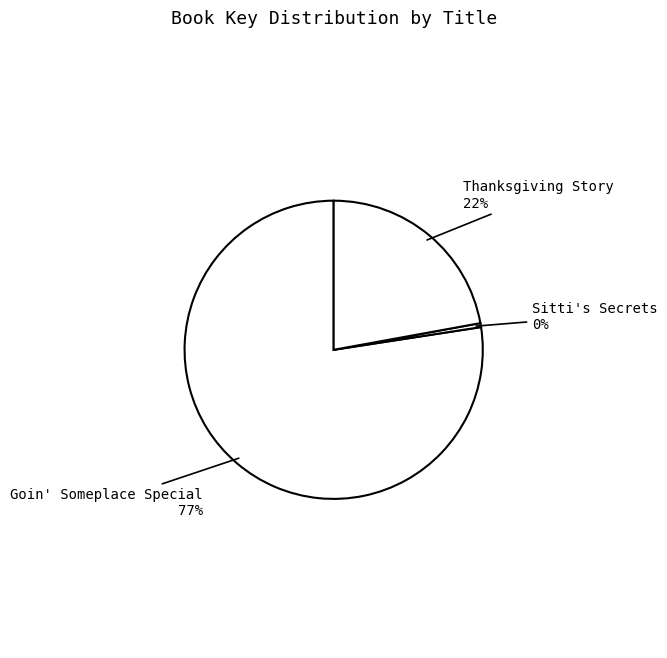

What is the majority slice?

Goin' Someplace Special